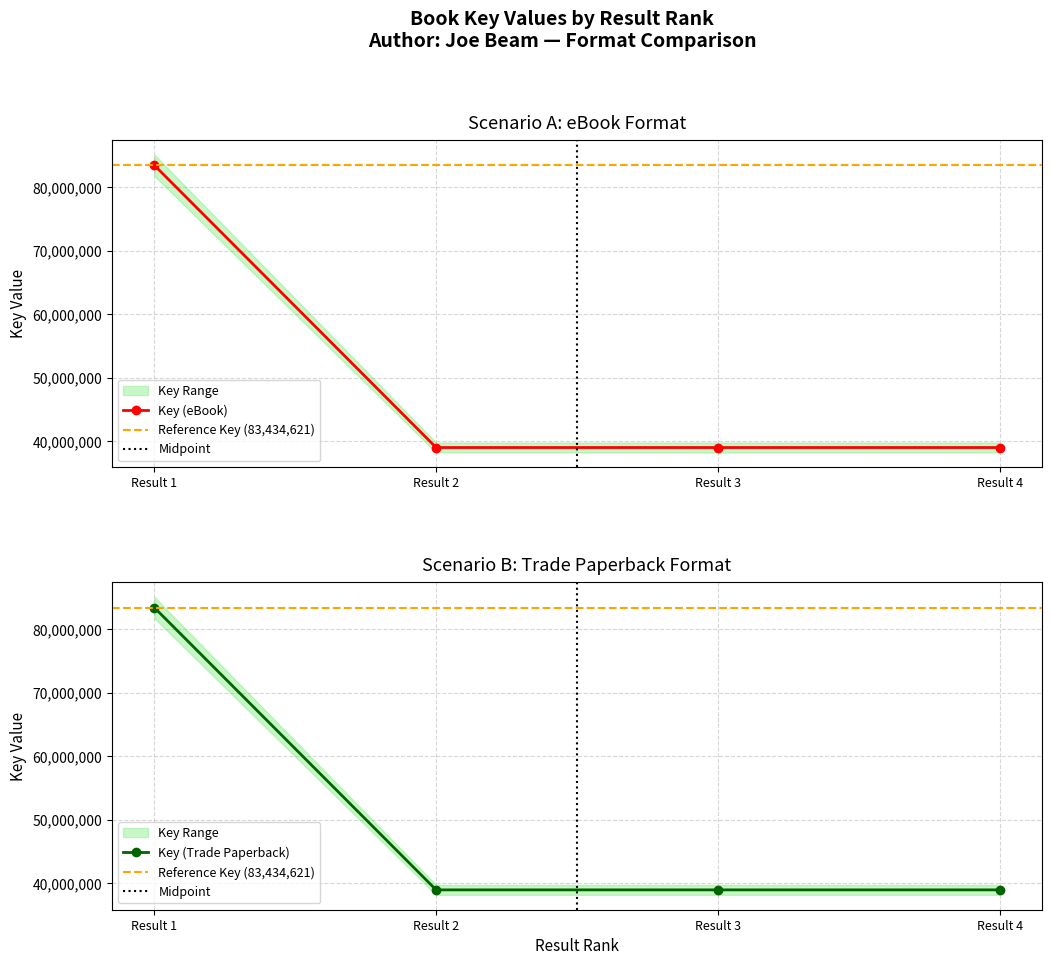

What is the sum of all values?

200367450